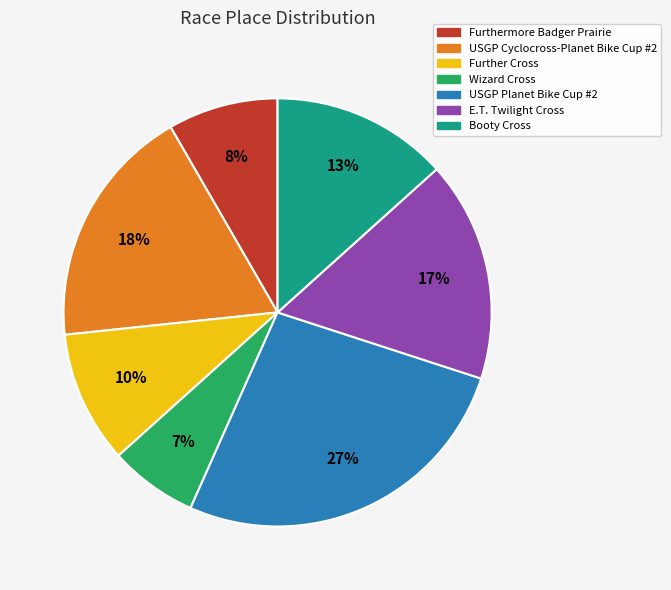

Is Further Cross the majority of the pie?

No